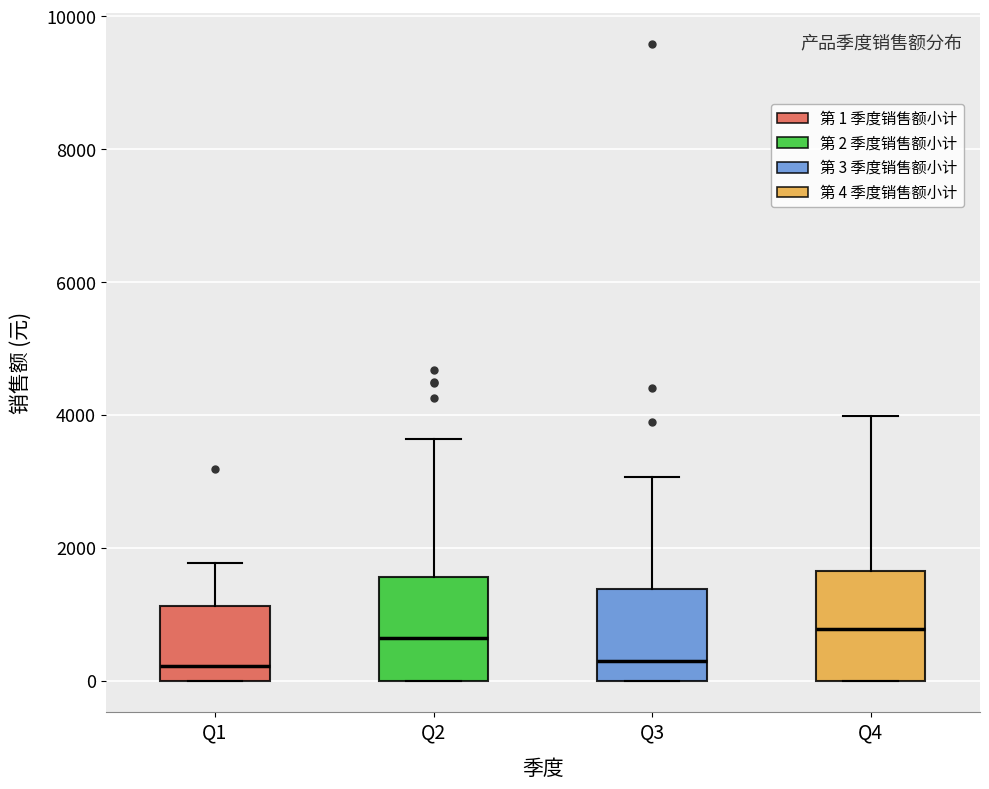

Where does the upper whisker of the box for Q4 end on the y-axis? The values are not printed on the chart, so give them approximately, as read against the axis.

4000